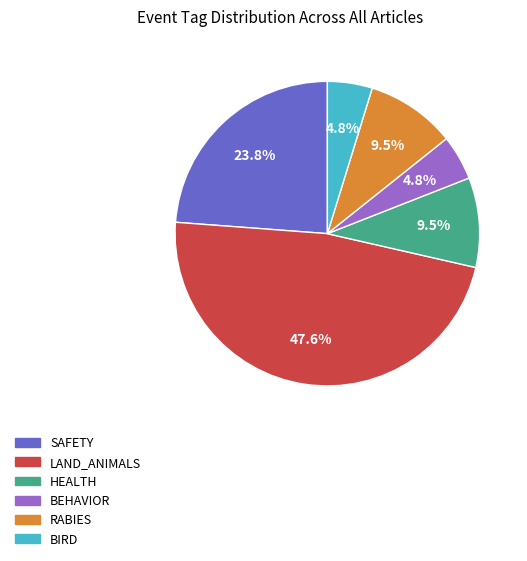

How many slices are in this pie chart?

6